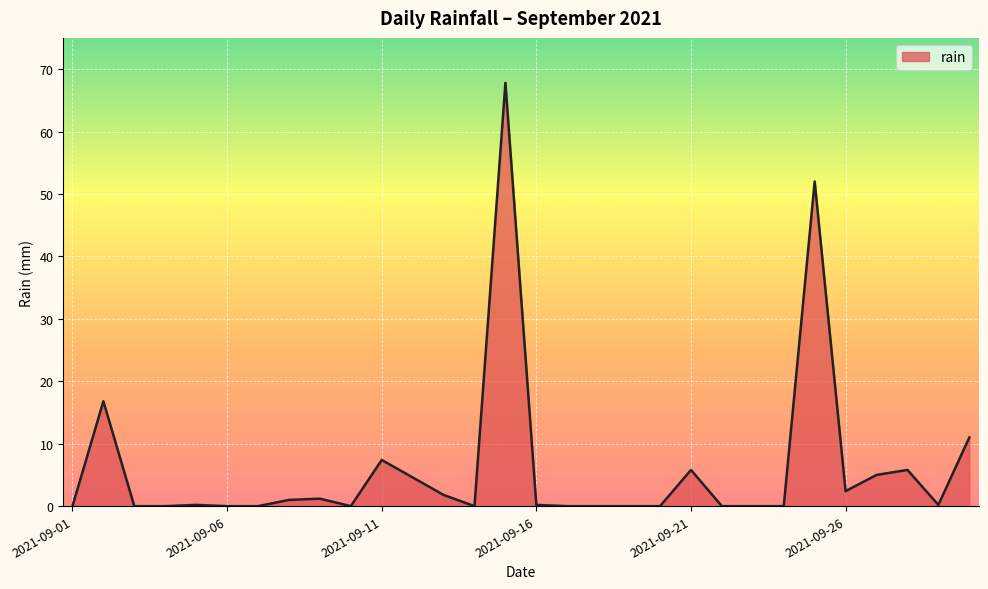

What is the difference between the maximum and minimum values?

67.8